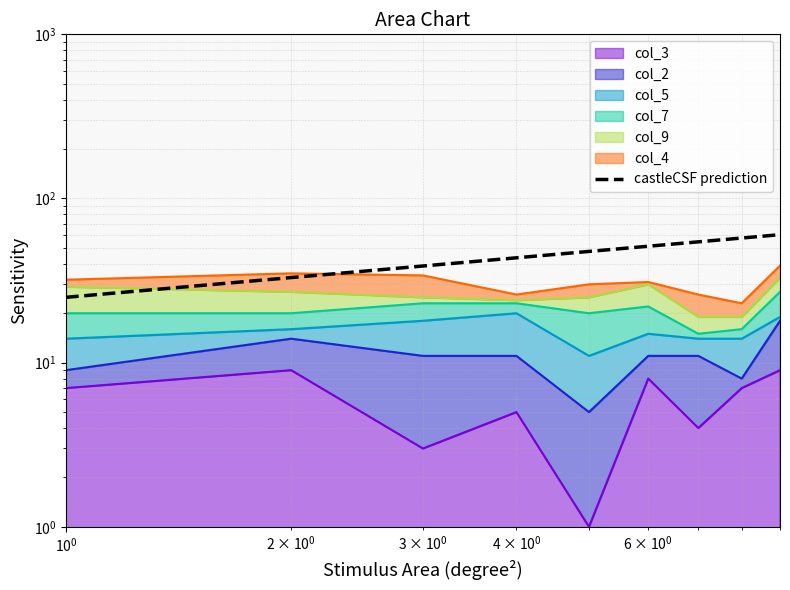

Reading left to right, what are all the values shown in this chart?

25.0	33.0	38.8	43.5	47.6	51.2	54.4	57.4	60.2